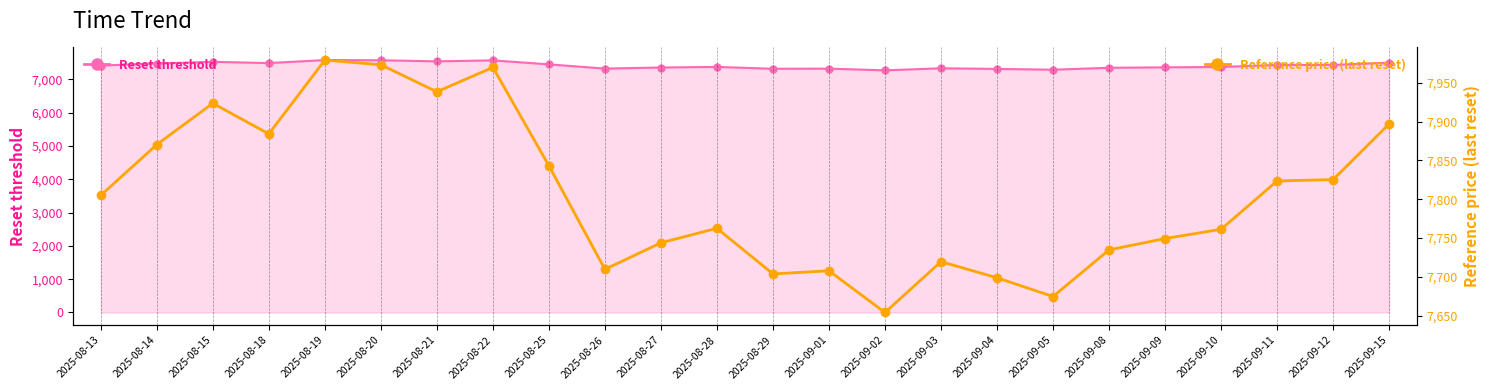

At which label does Reference price (last reset) reach its peak?

2025-08-19